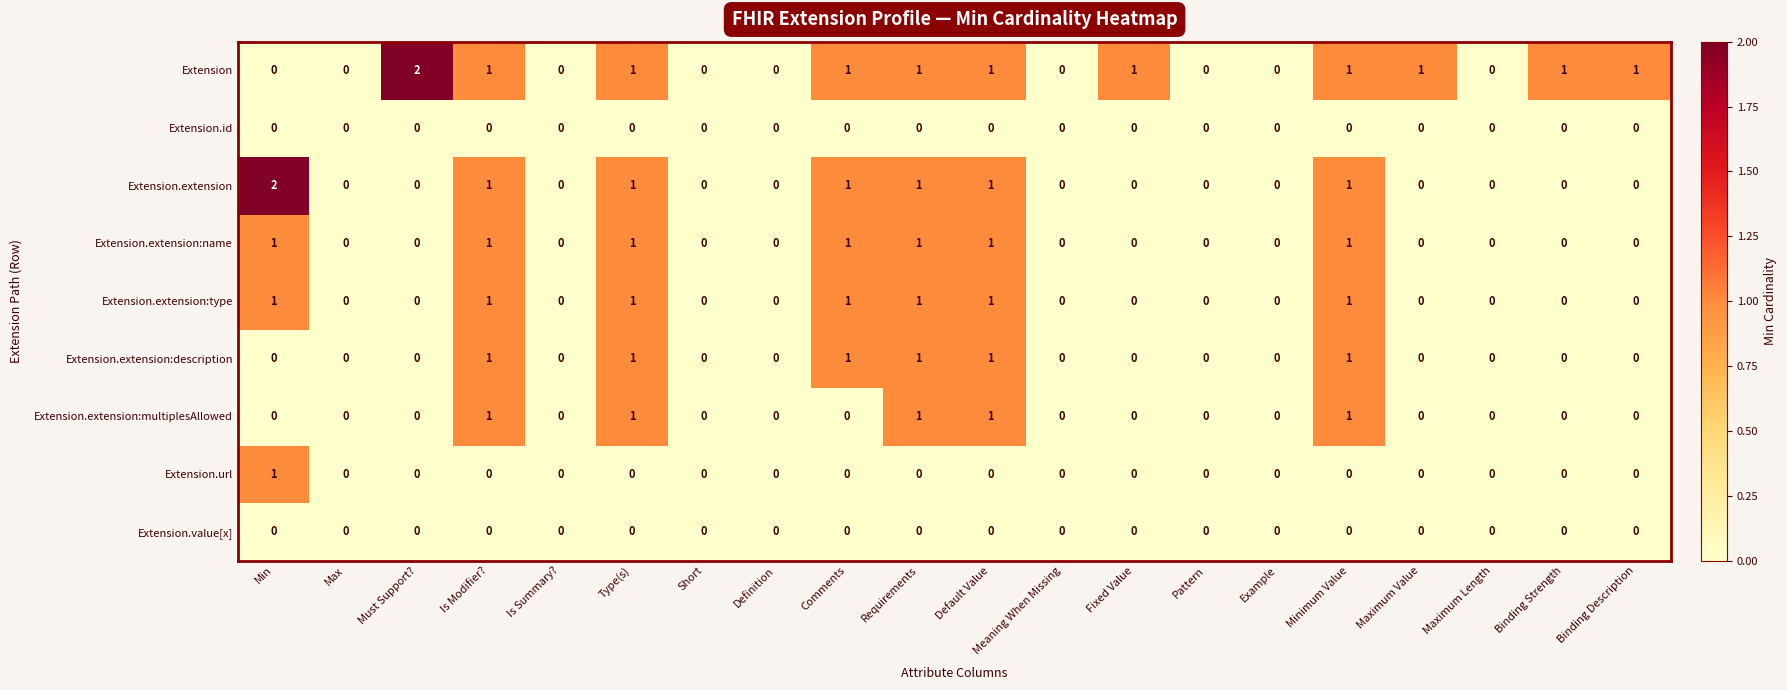

Is it true that Extension.id equals 0 at Short?

True